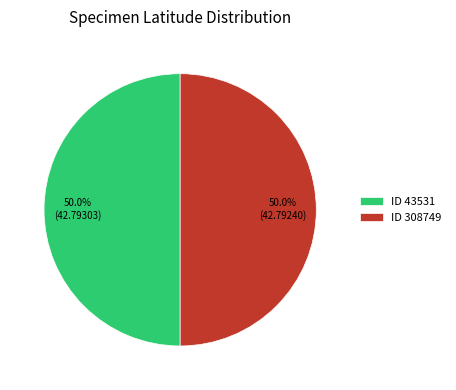

How many segments does this pie chart have?

2